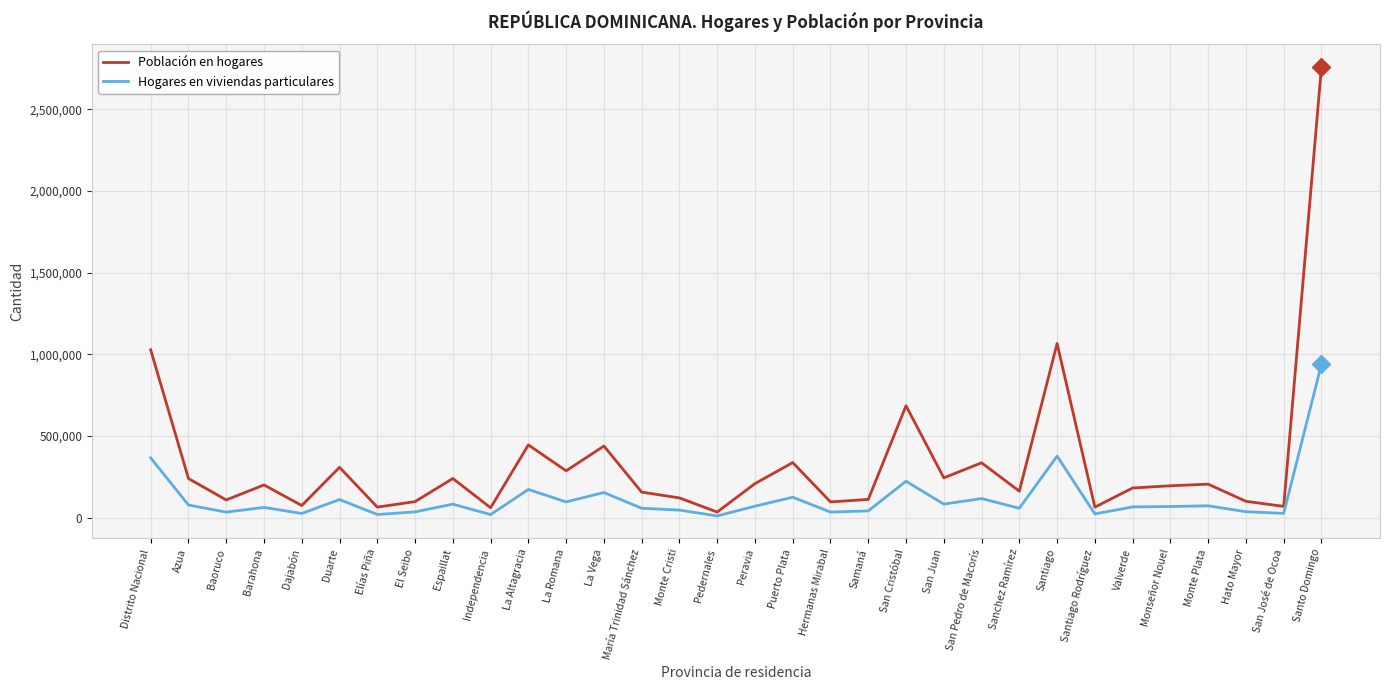

What is the total value across all series at Monseñor Nouel?

263187